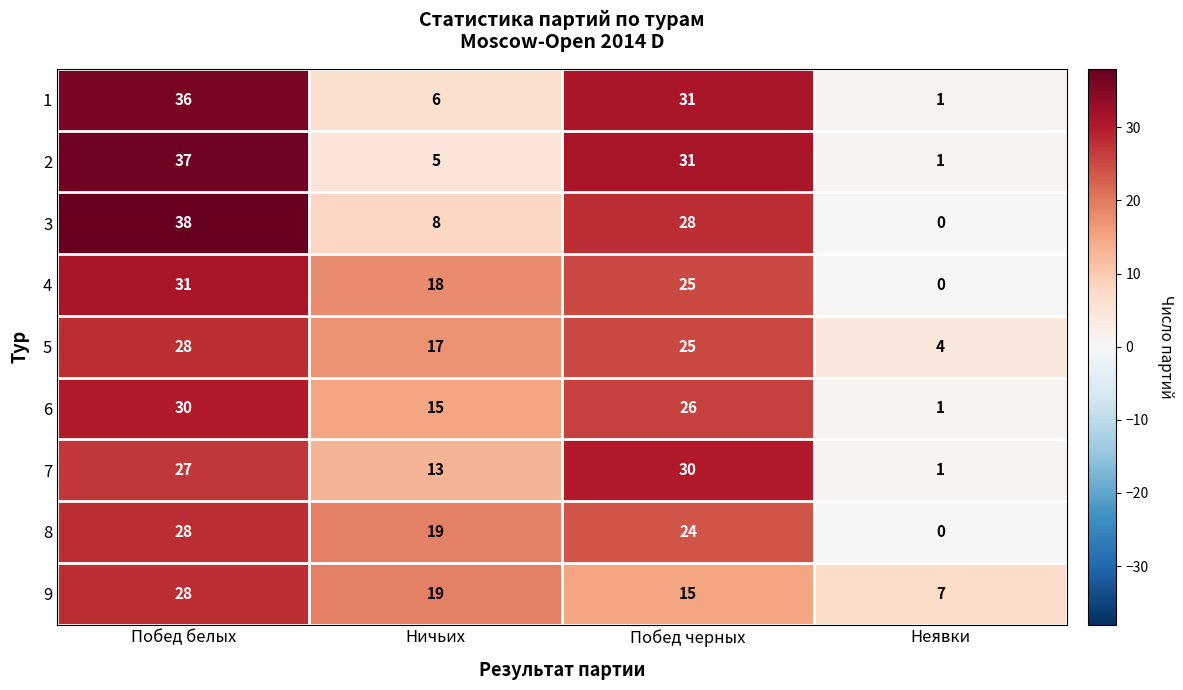

How many categories are shown in the chart?

4